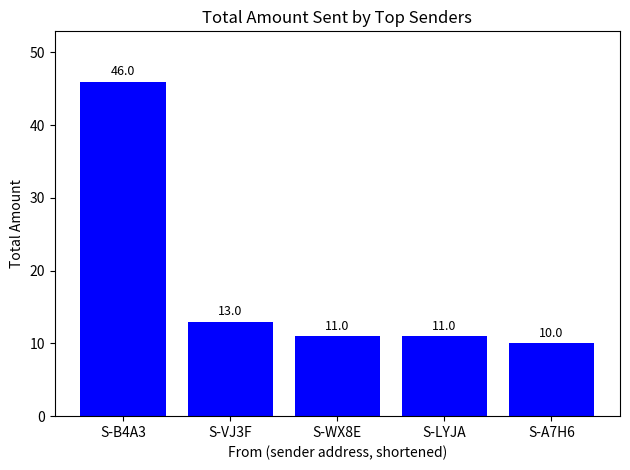

What is the value of the 4th bar from the left?

11